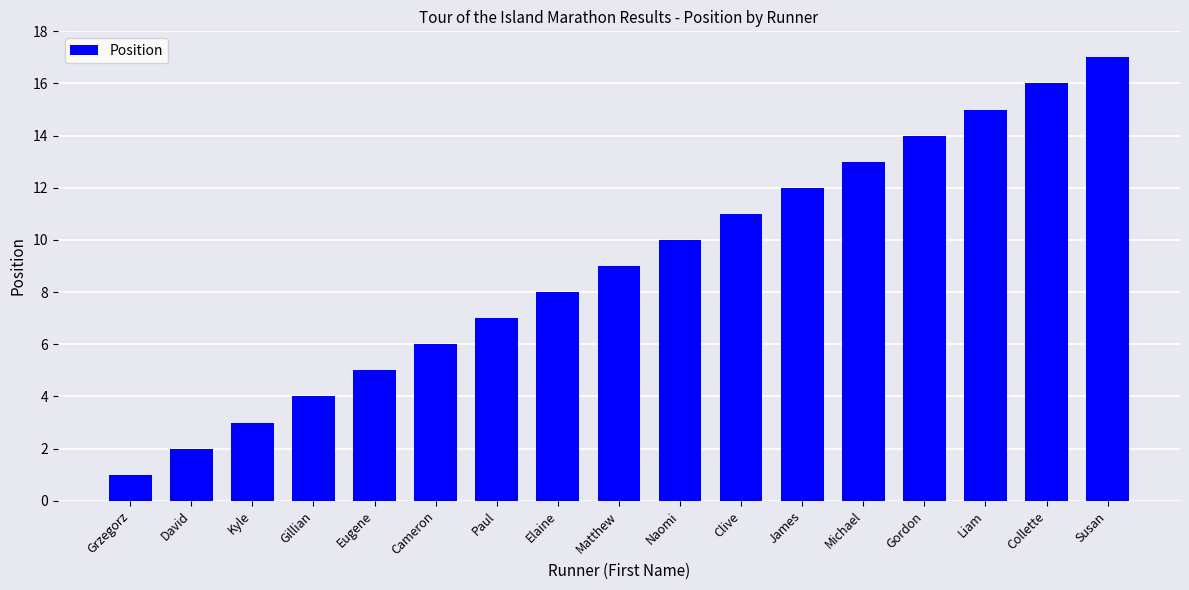

How many distinct data groups are displayed?

1